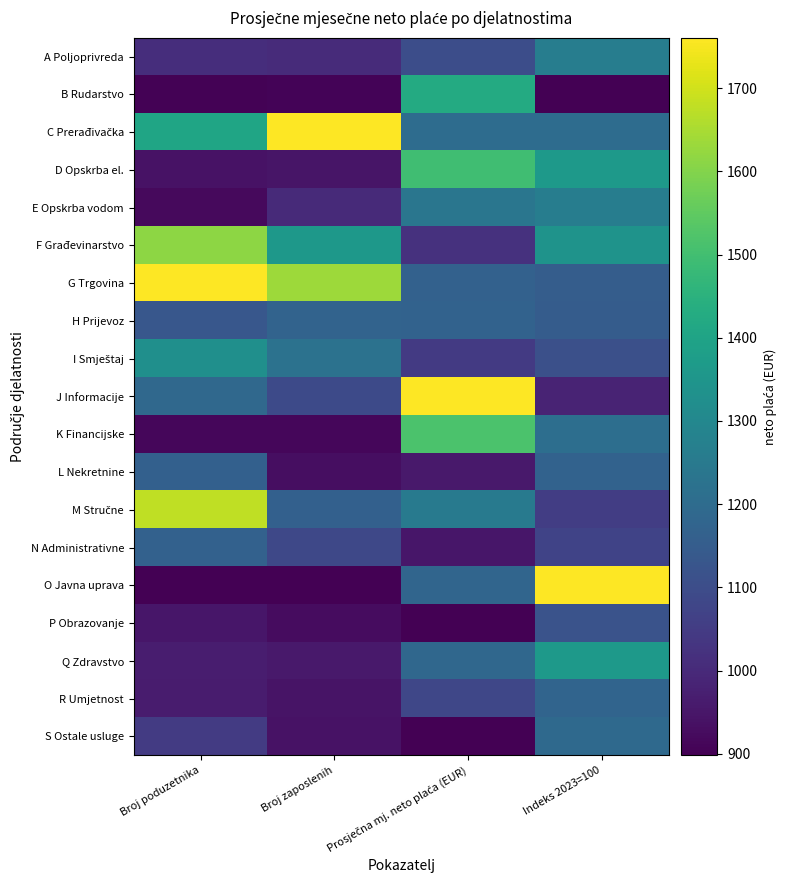

What is the maximum value shown in the chart?

1.0